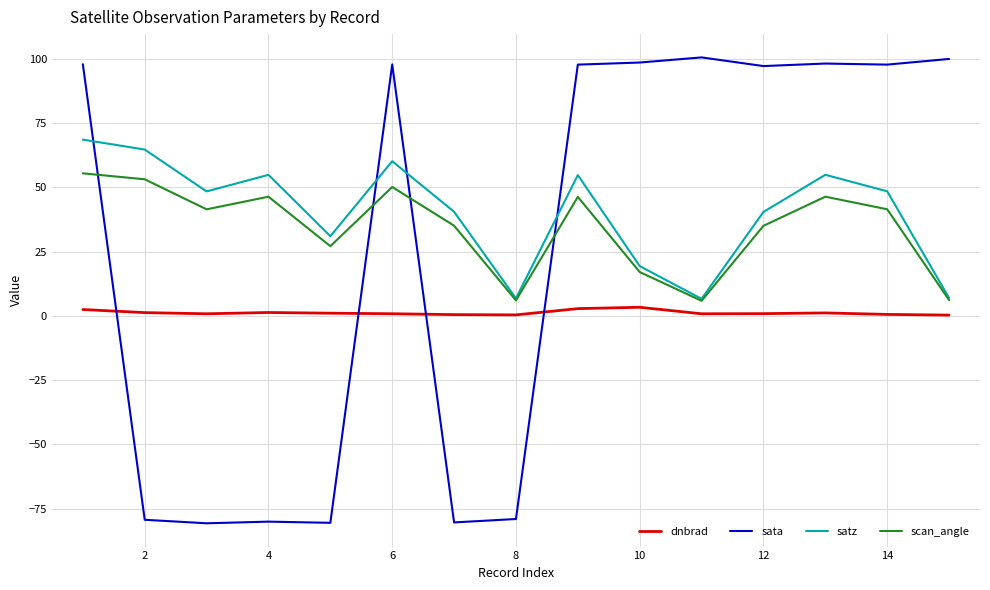

Rank the series by their maximum value, from lowest to highest.

dnbrad, scan_angle, satz, sata